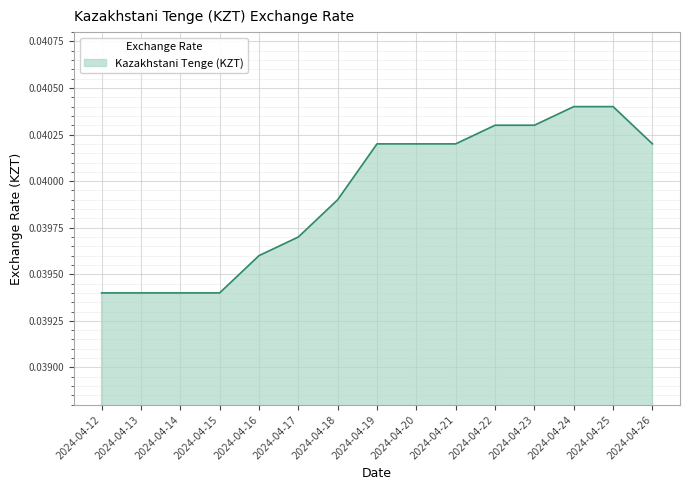

The value at 2024-04-12 is 0.1. True or false?

False